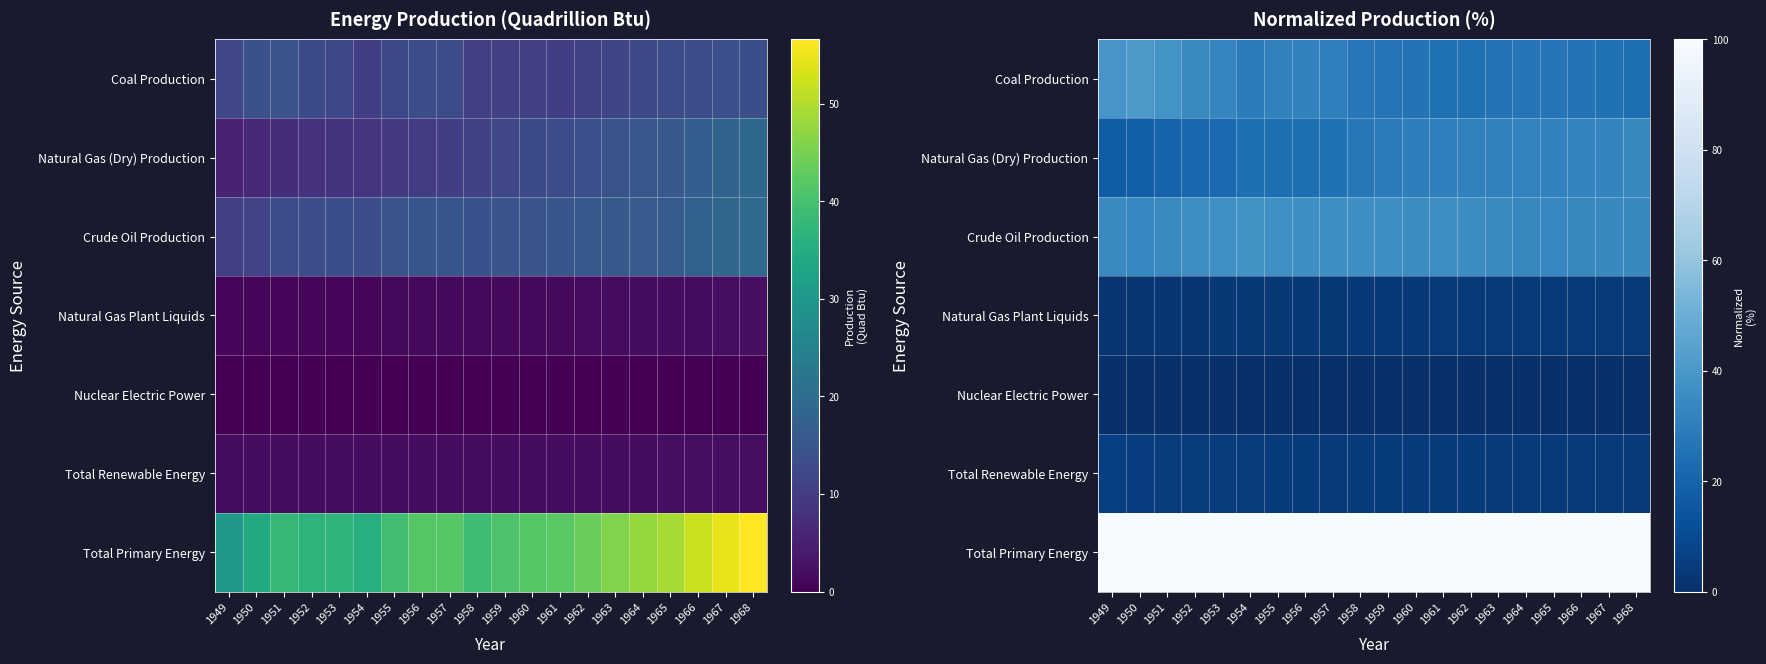

Rank the categories by Nuclear Electric Power value from lowest to highest.

1949, 1950, 1951, 1952, 1953, 1954, 1955, 1956, 1957, 1958, 1959, 1960, 1961, 1962, 1963, 1964, 1965, 1966, 1967, 1968